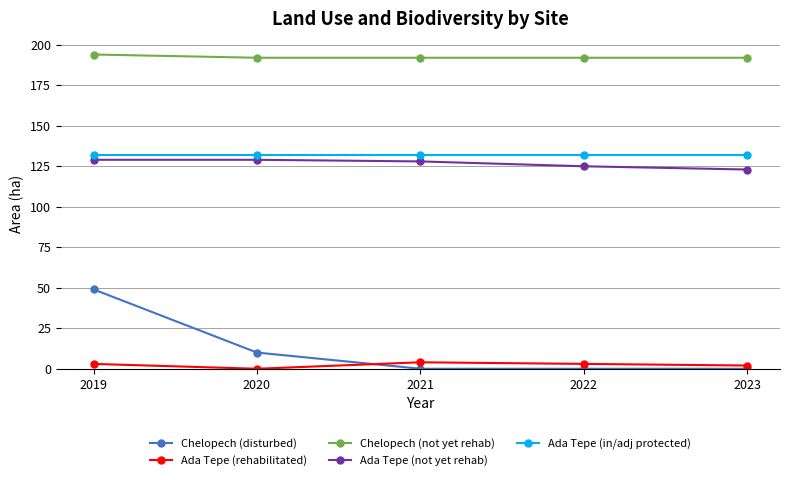

Reading right to left, what are all the values shown in this chart?

Chelopech (disturbed): 0	0	0	10	49
Ada Tepe (rehabilitated): 2	3	4	0	3
Chelopech (not yet rehab): 192	192	192	192	194
Ada Tepe (not yet rehab): 123	125	128	129	129
Ada Tepe (in/adj protected): 132	132	132	132	132